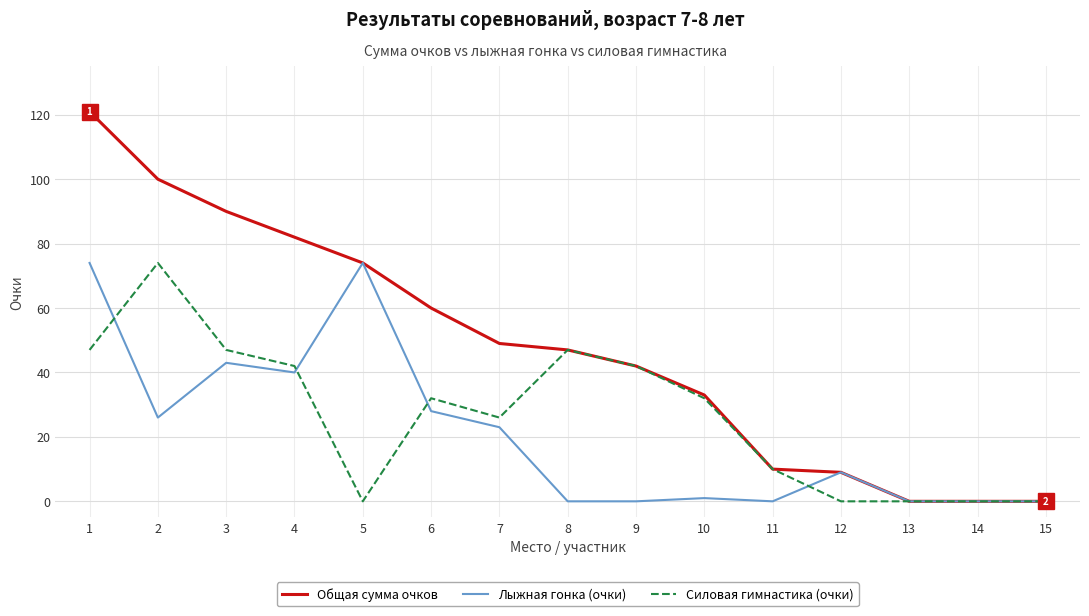

What is the average value of the Общая сумма очков series?

48